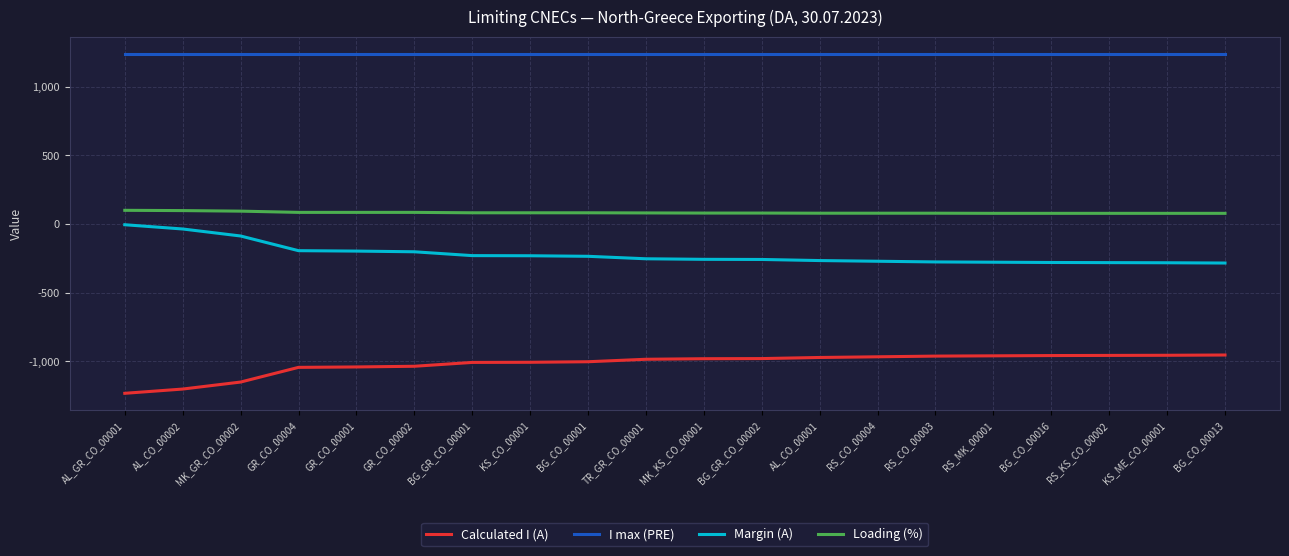

Which series has the largest total across all categories?

I max (PRE)